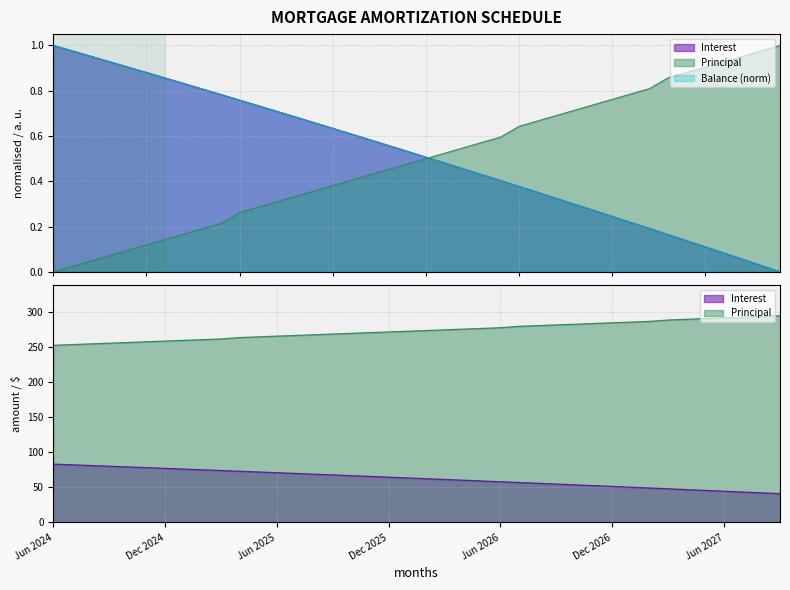

Reading left to right, transcribe all the data shown in this chart.

Interest: Jun 2024=1.0	Jul 2024=1.0	Aug 2024=1.0	Sep 2024=0.9	Oct 2024=0.9	Nov 2024=0.9	Dec 2024=0.9	Jan 2025=0.8	Feb 2025=0.8	Mar 2025=0.8	Apr 2025=0.8	May 2025=0.7	Jun 2025=0.7	Jul 2025=0.7	Aug 2025=0.7	Sep 2025=0.6	Oct 2025=0.6	Nov 2025=0.6	Dec 2025=0.6	Jan 2026=0.5	Feb 2026=0.5	Mar 2026=0.5	Apr 2026=0.5	May 2026=0.4	Jun 2026=0.4	Jul 2026=0.4	Aug 2026=0.4	Sep 2026=0.3	Oct 2026=0.3	Nov 2026=0.3	Dec 2026=0.2	Jan 2027=0.2	Feb 2027=0.2	Mar 2027=0.2	Apr 2027=0.1	May 2027=0.1	Jun 2027=0.1	Jul 2027=0.1	Aug 2027=0.0	Sep 2027=0.0
Principal: Jun 2024=0.0	Jul 2024=0.0	Aug 2024=0.0	Sep 2024=0.1	Oct 2024=0.1	Nov 2024=0.1	Dec 2024=0.1	Jan 2025=0.2	Feb 2025=0.2	Mar 2025=0.2	Apr 2025=0.3	May 2025=0.3	Jun 2025=0.3	Jul 2025=0.3	Aug 2025=0.4	Sep 2025=0.4	Oct 2025=0.4	Nov 2025=0.4	Dec 2025=0.5	Jan 2026=0.5	Feb 2026=0.5	Mar 2026=0.5	Apr 2026=0.5	May 2026=0.6	Jun 2026=0.6	Jul 2026=0.6	Aug 2026=0.7	Sep 2026=0.7	Oct 2026=0.7	Nov 2026=0.7	Dec 2026=0.8	Jan 2027=0.8	Feb 2027=0.8	Mar 2027=0.9	Apr 2027=0.9	May 2027=0.9	Jun 2027=0.9	Jul 2027=1.0	Aug 2027=1.0	Sep 2027=1.0
Balance: Jun 2024=1.0	Jul 2024=1.0	Aug 2024=1.0	Sep 2024=0.9	Oct 2024=0.9	Nov 2024=0.9	Dec 2024=0.9	Jan 2025=0.8	Feb 2025=0.8	Mar 2025=0.8	Apr 2025=0.8	May 2025=0.7	Jun 2025=0.7	Jul 2025=0.7	Aug 2025=0.7	Sep 2025=0.6	Oct 2025=0.6	Nov 2025=0.6	Dec 2025=0.6	Jan 2026=0.5	Feb 2026=0.5	Mar 2026=0.5	Apr 2026=0.5	May 2026=0.4	Jun 2026=0.4	Jul 2026=0.4	Aug 2026=0.4	Sep 2026=0.3	Oct 2026=0.3	Nov 2026=0.3	Dec 2026=0.2	Jan 2027=0.2	Feb 2027=0.2	Mar 2027=0.2	Apr 2027=0.1	May 2027=0.1	Jun 2027=0.1	Jul 2027=0.1	Aug 2027=0.0	Sep 2027=0.0